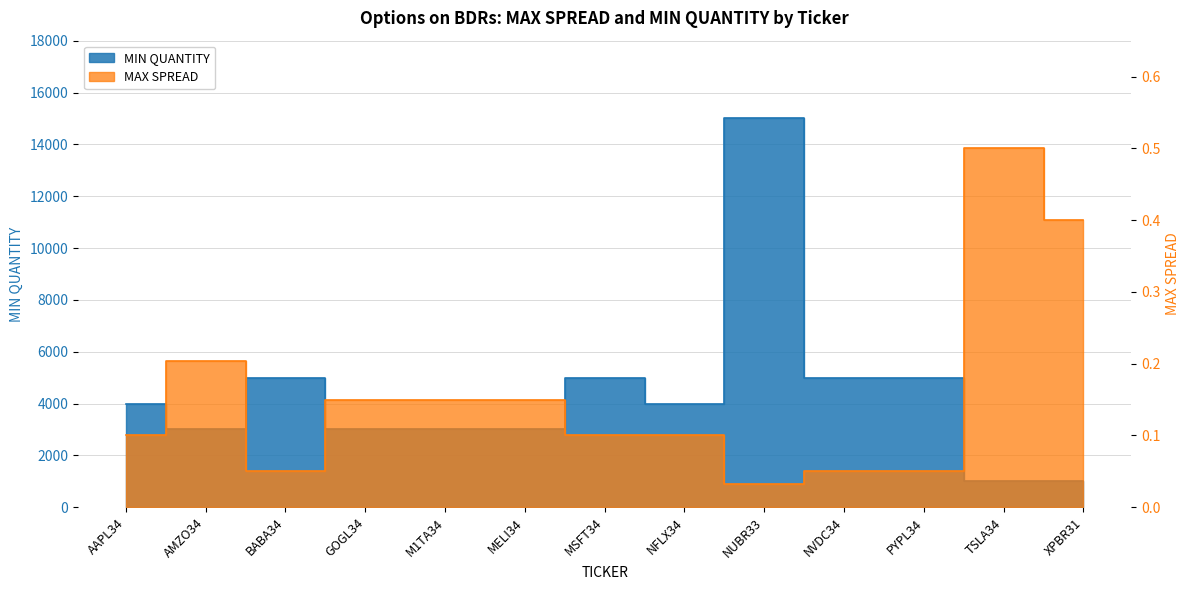

Between MELI34 and M1TA34, which is larger?

MELI34